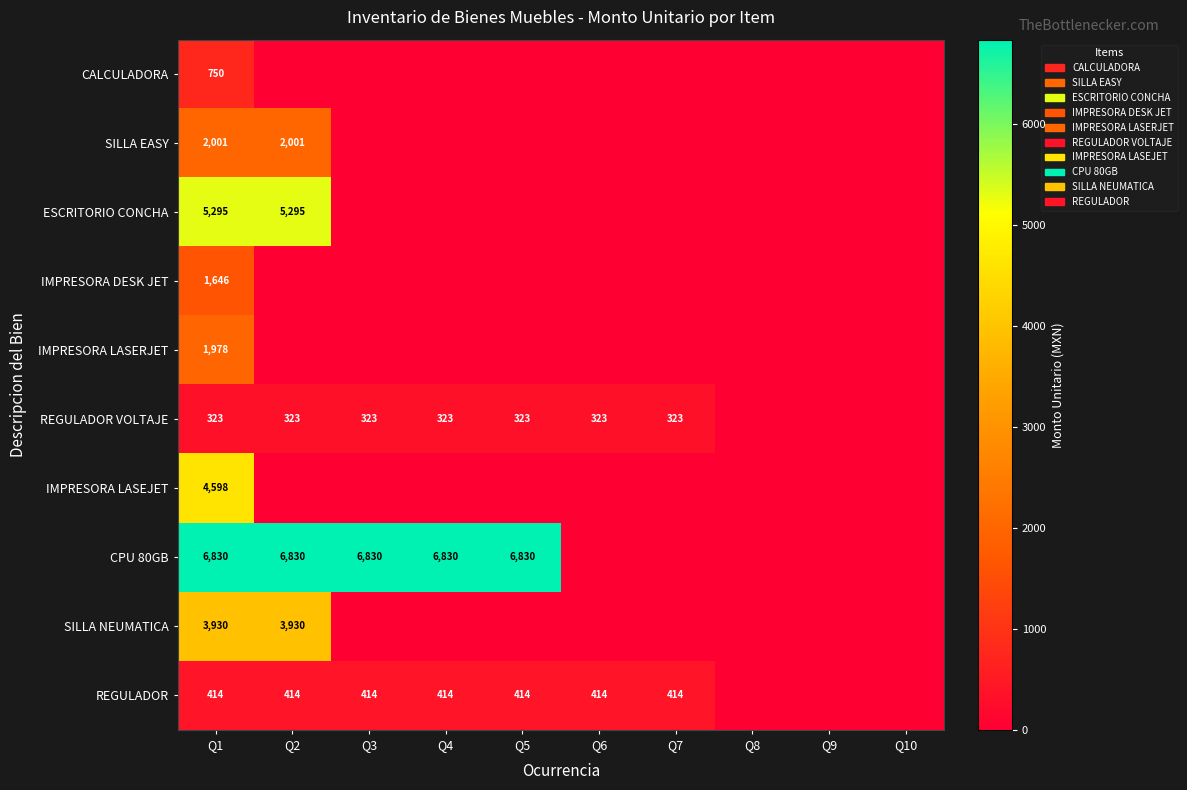

What is the maximum value shown in the chart?

6830.0